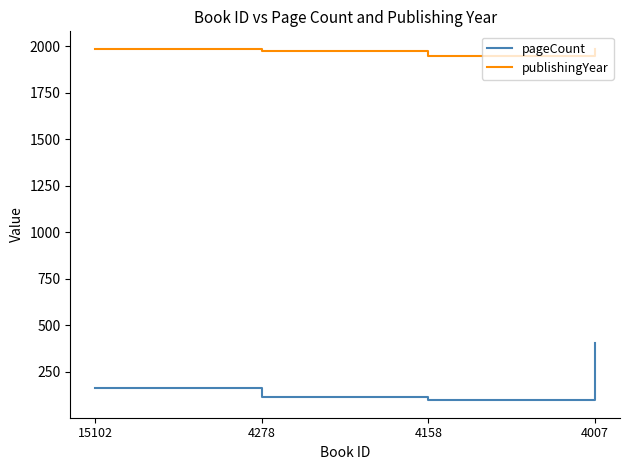

At which label does pageCount reach its peak?

4007